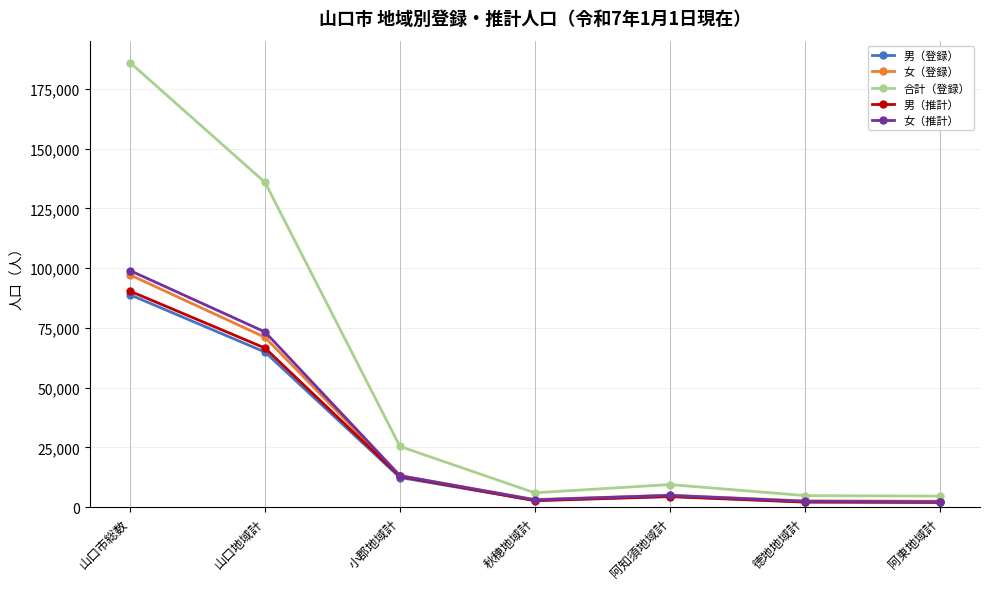

Is the value of 女（登録） at 徳地地域計 greater than the value of 女（推計） at 小郡地域計?

No